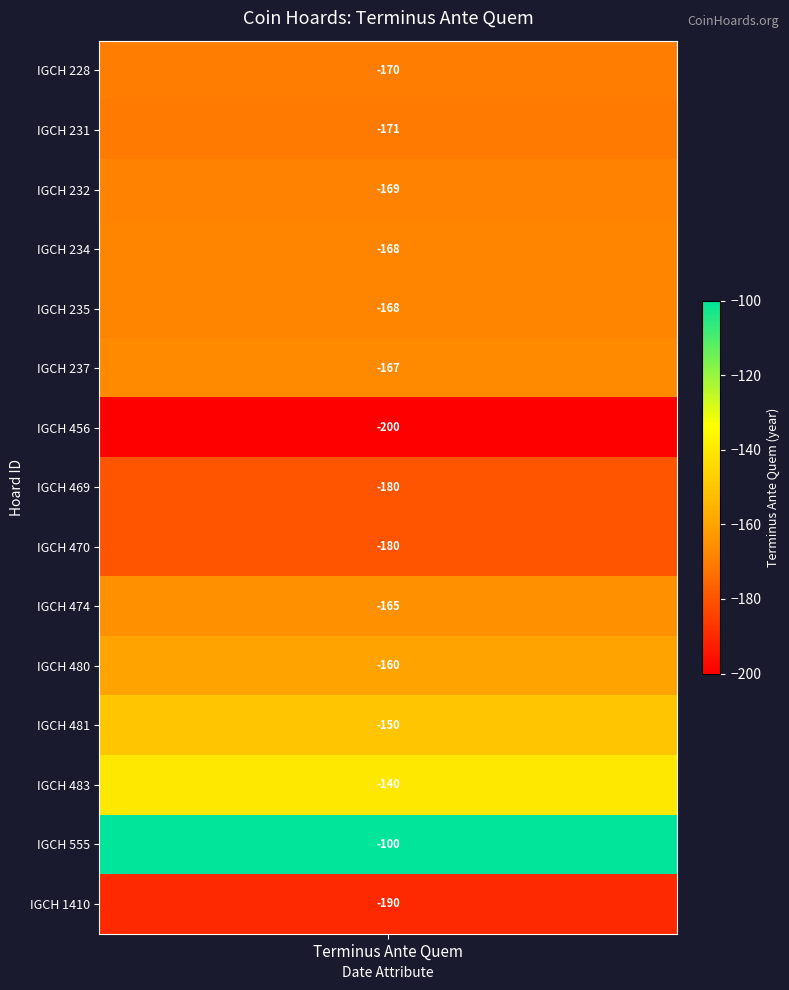

What is the average value?

-165